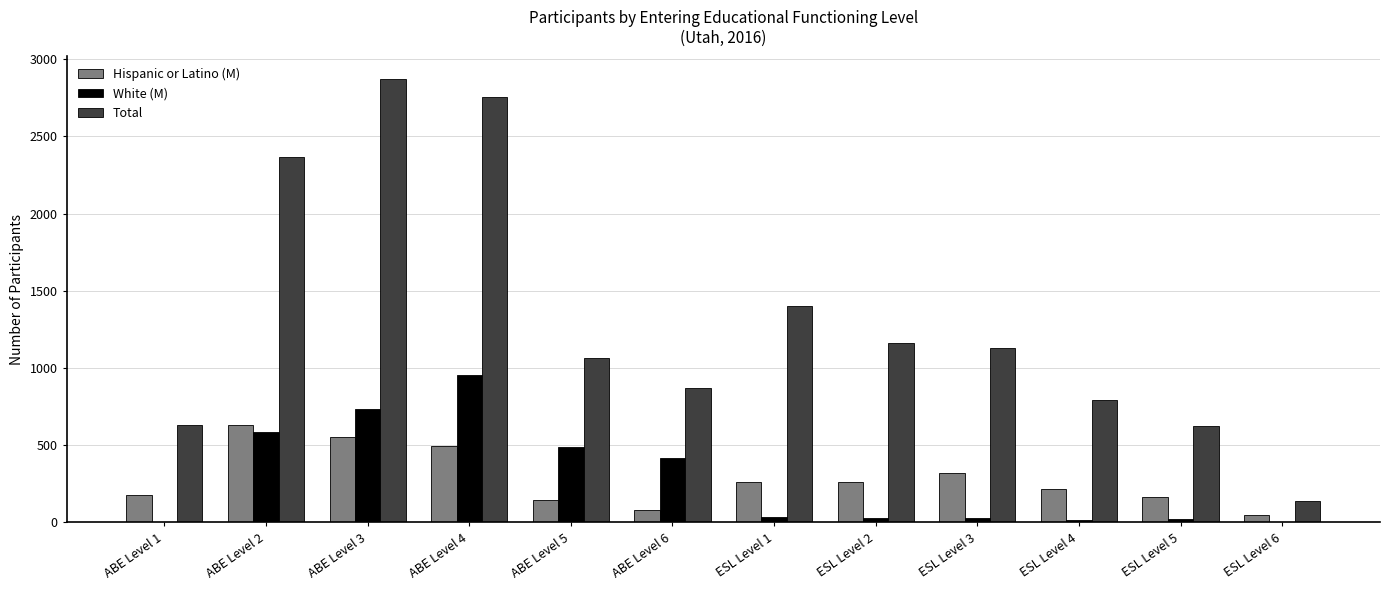

What is the sum of all Total values?

15814